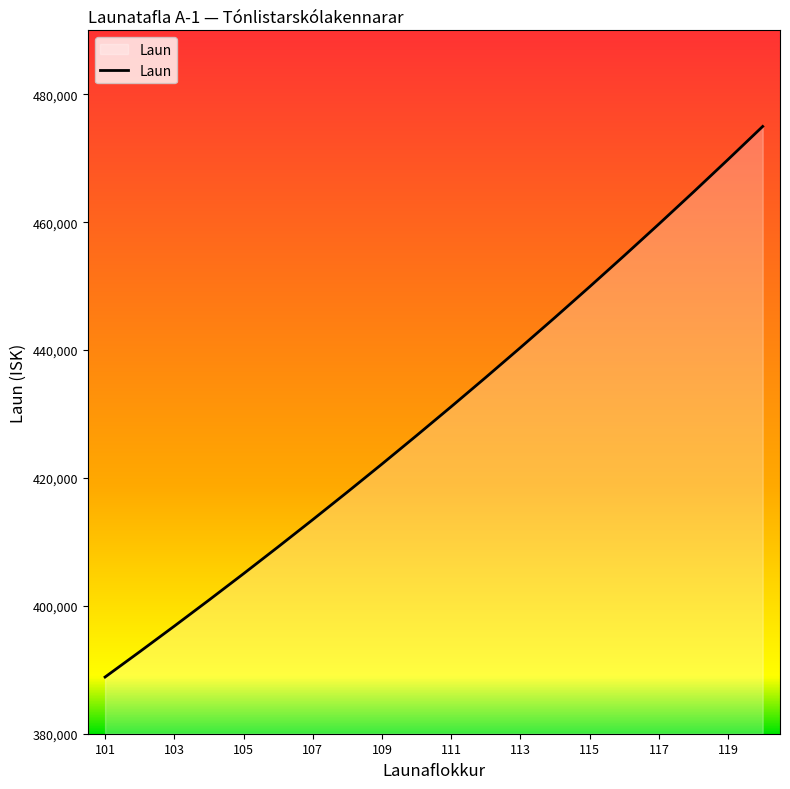

What is the difference between the maximum and minimum values?

86104